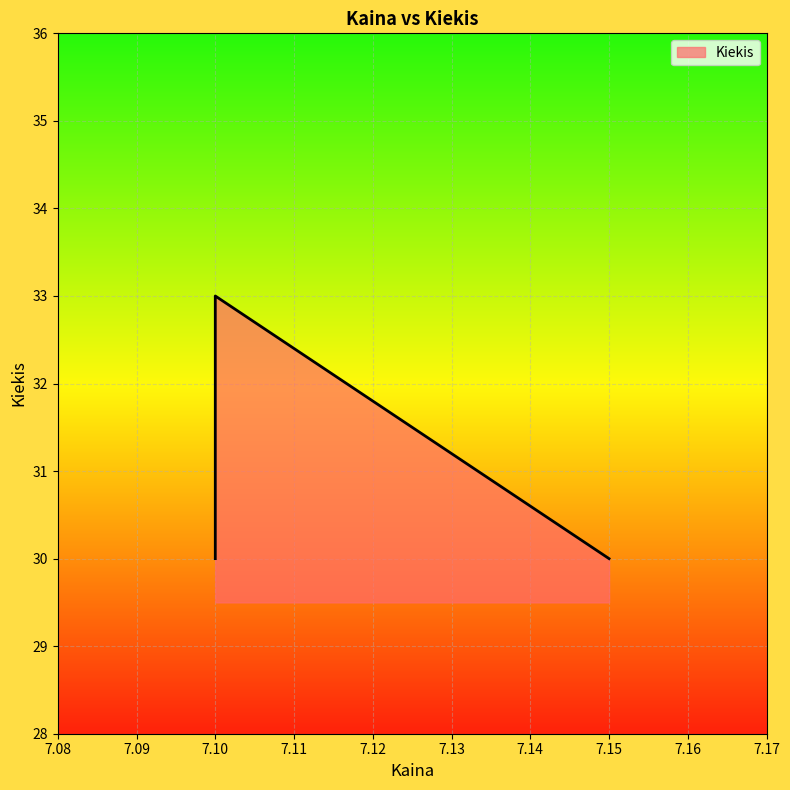

Rank the categories by value from lowest to highest.

7.1, 7.15, 7.1